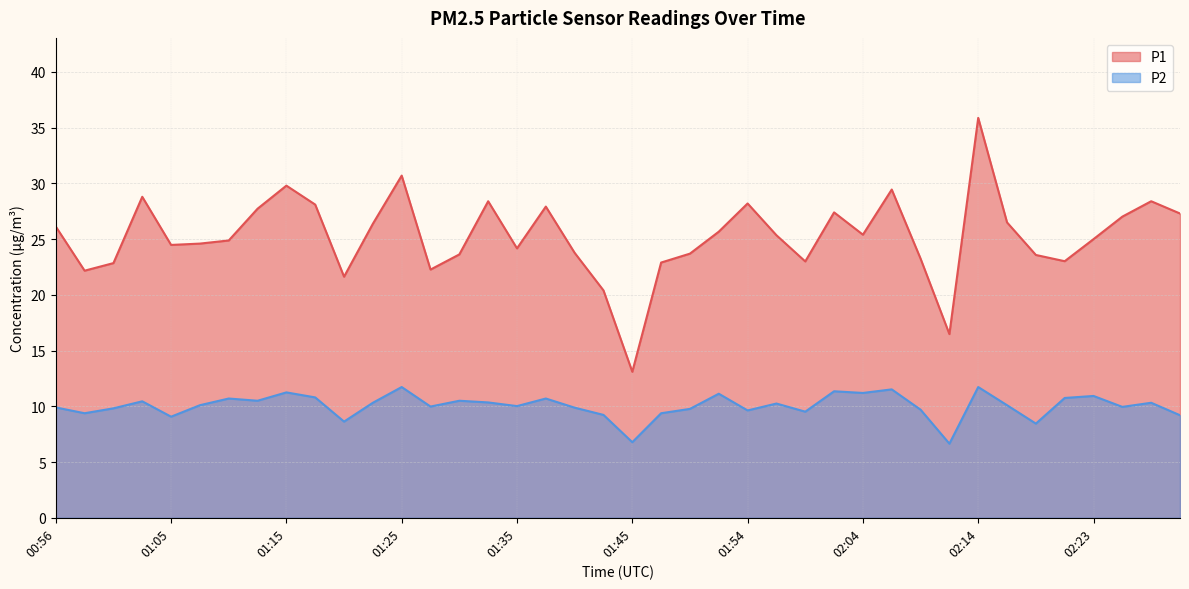

Between 02:06 and 01:25, which is larger?

01:25